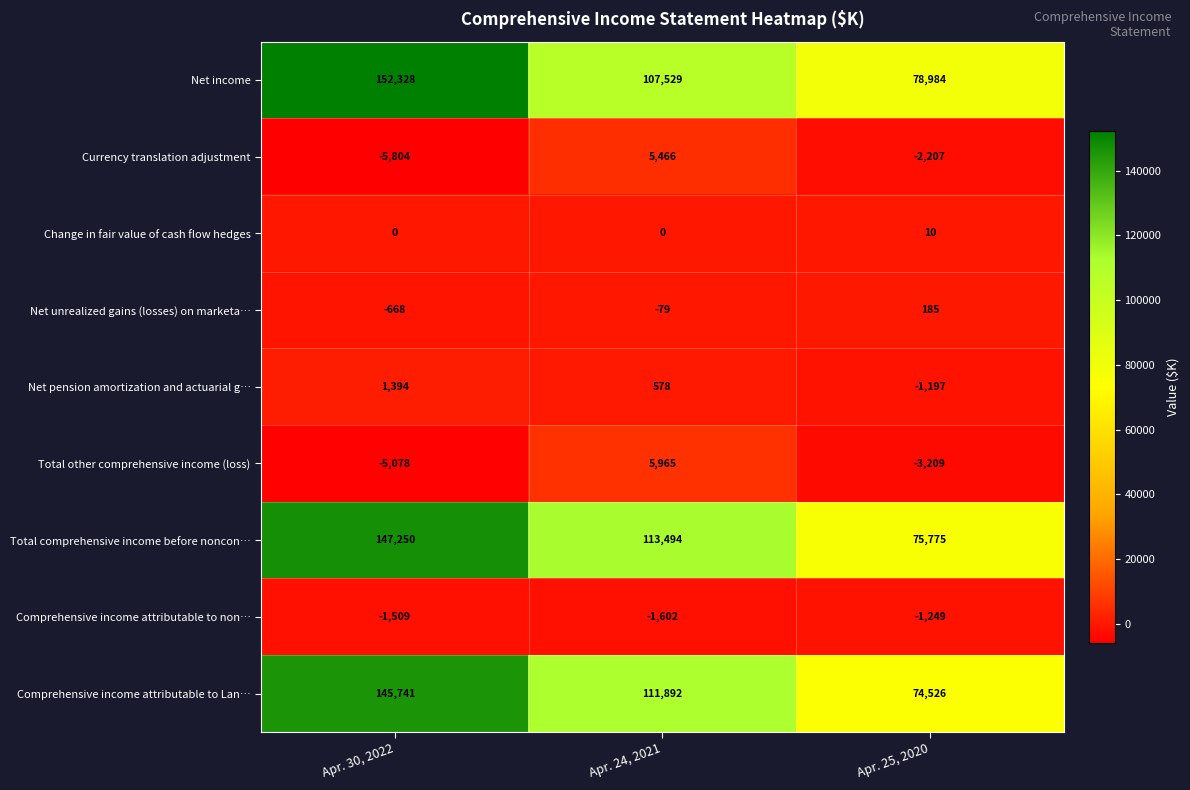

What is the smallest value displayed?

-5804